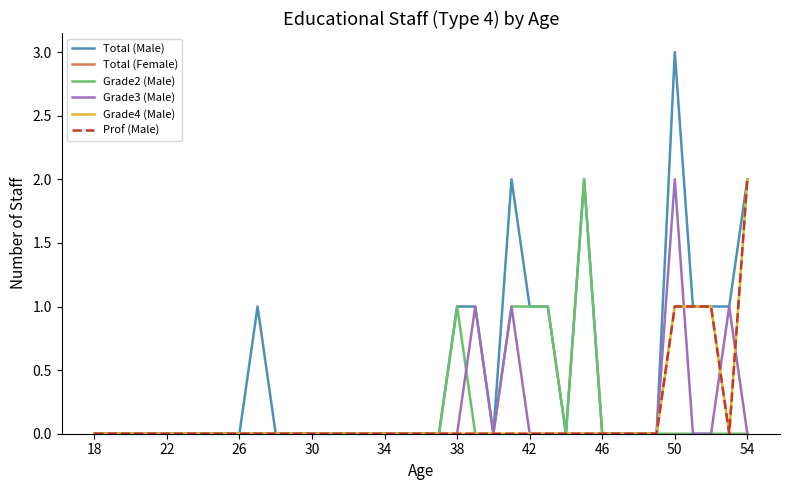

Does the chart have visible grid lines?

No